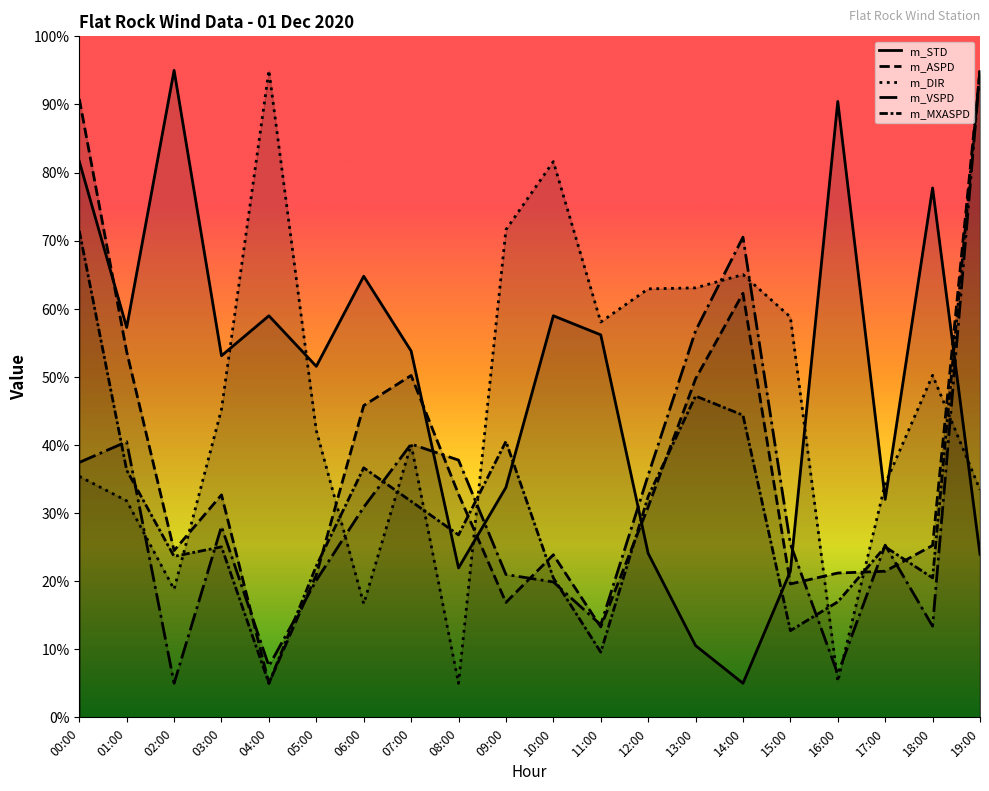

Rank the categories by m_MXASPD value from highest to lowest.

19:00, 00:00, 13:00, 14:00, 09:00, 06:00, 01:00, 12:00, 07:00, 08:00, 03:00, 17:00, 02:00, 05:00, 10:00, 18:00, 16:00, 15:00, 11:00, 04:00